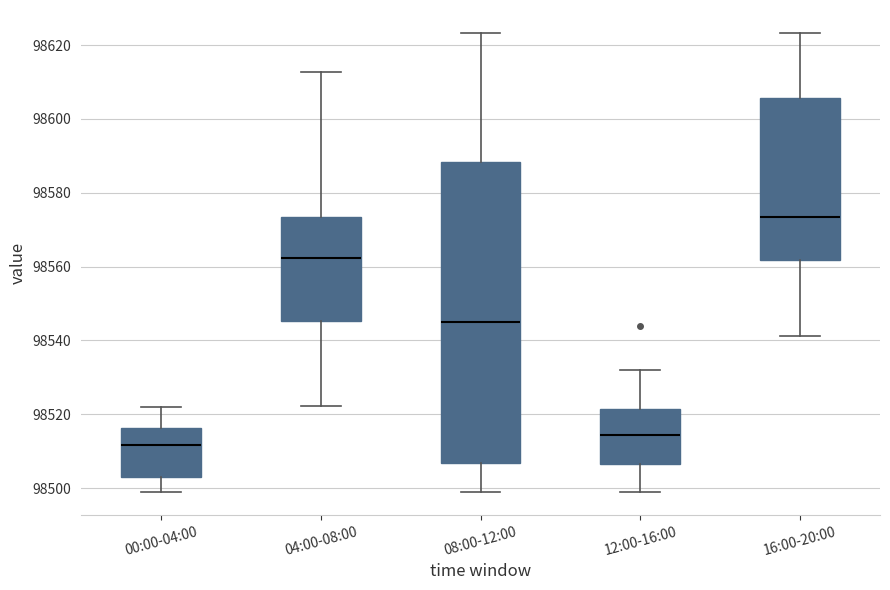

Reading left to right, transcribe this box plot: for each box, give where its median line is, the range the box spans, and where its two whiskers end, as read against the y-axis. The values are not printed on the chart, so give them approximately, as read against the axis.

00:00-04:00: median 98512, box 98504 to 98516, whiskers 98498 to 98522
04:00-08:00: median 98562, box 98546 to 98574, whiskers 98522 to 98612
08:00-12:00: median 98546, box 98506 to 98588, whiskers 98498 to 98624
12:00-16:00: median 98514, box 98506 to 98522, whiskers 98498 to 98532
16:00-20:00: median 98574, box 98562 to 98606, whiskers 98542 to 98624